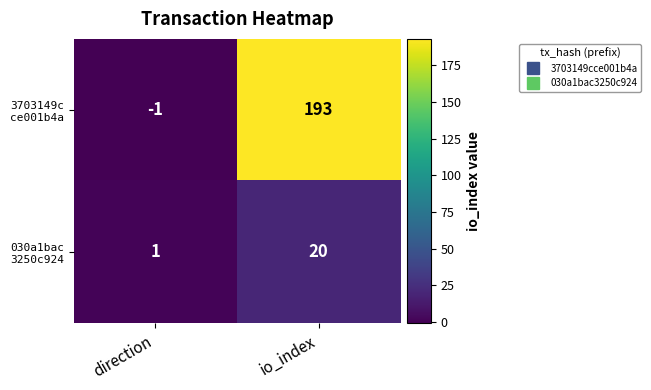

Which label corresponds to the largest value in the chart?

io_index